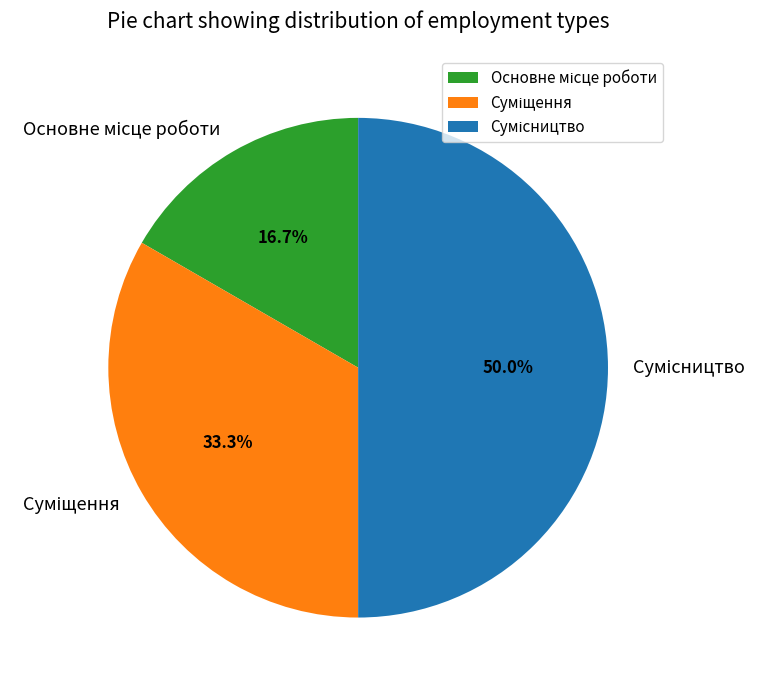

What is the change in value from Основне місце роботи to Суміщення?

+1